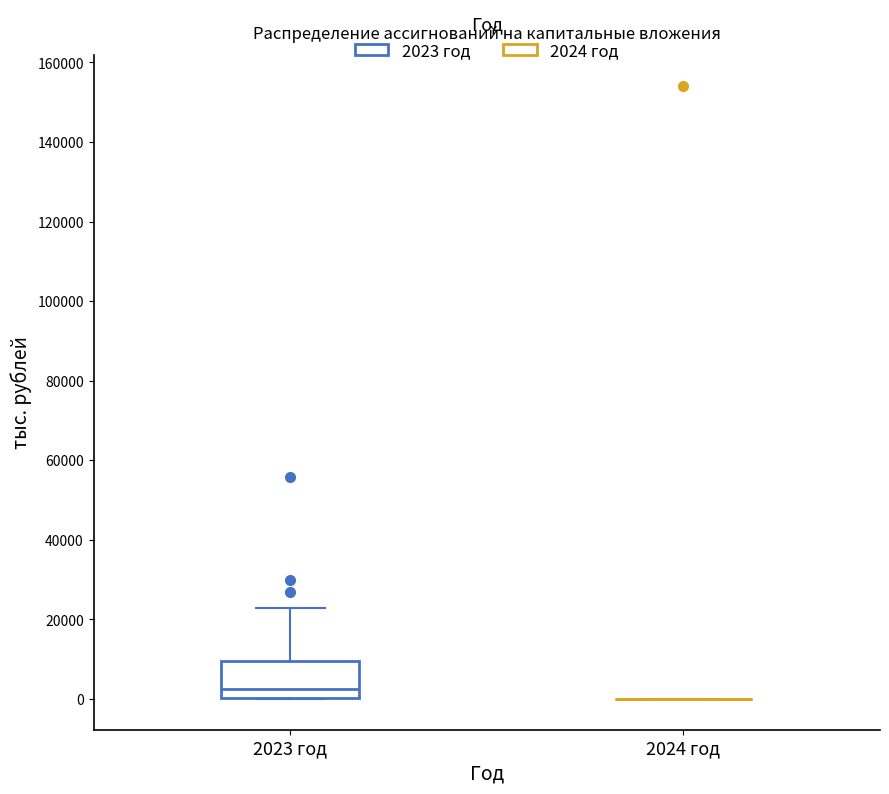

Reading left to right, read every box against the y-axis: the position of its median line, the range the box covers, and the ends of its whiskers. The values are not printed on the chart, so give them approximately, as read against the axis.

2023 год: median 2000, box 0 to 10000, whiskers 0 to 24000
2024 год: box collapsed to a line at 0, whiskers 0 to 0